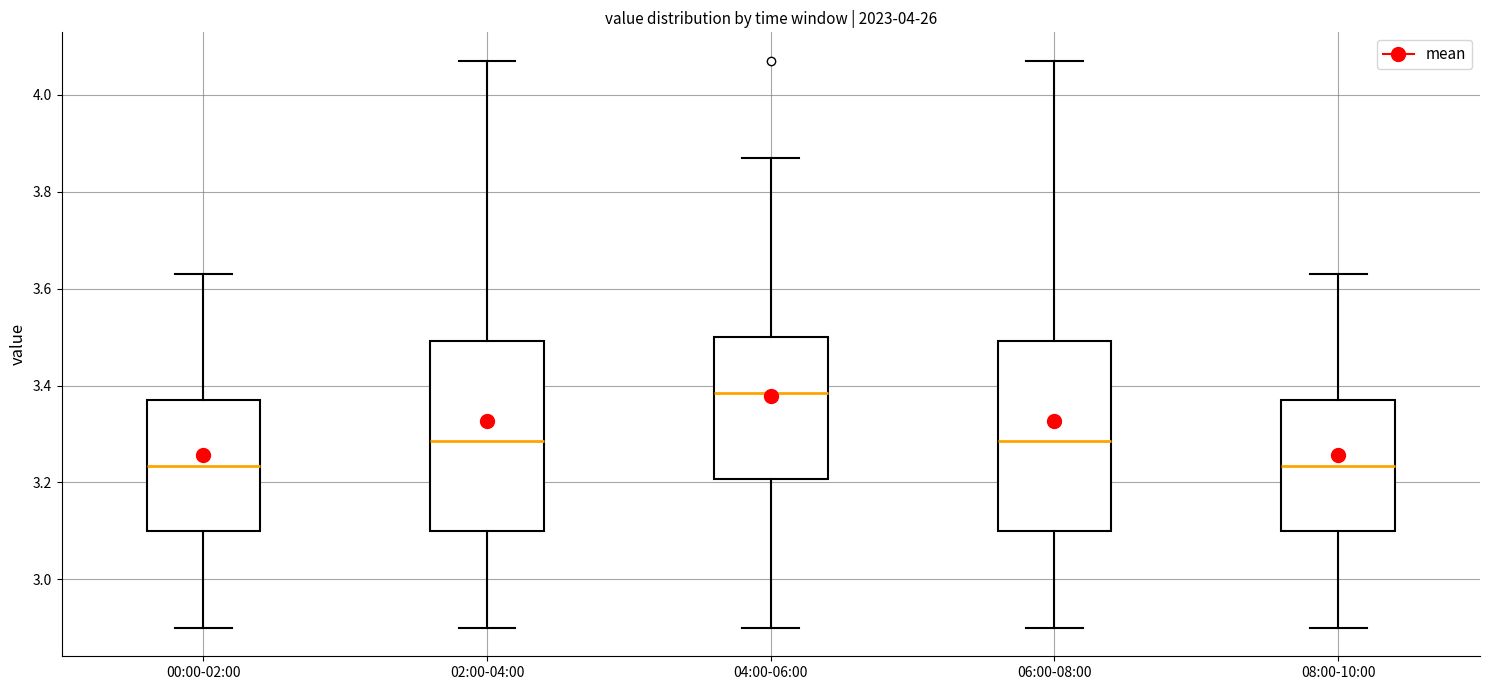

Reading left to right, read every box against the y-axis: the position of its median line, the range the box covers, and the ends of its whiskers. The values are not printed on the chart, so give them approximately, as read against the axis.

00:00-02:00: median 3.24, box 3.10 to 3.38, whiskers 2.90 to 3.64
02:00-04:00: median 3.28, box 3.10 to 3.50, whiskers 2.90 to 4.08
04:00-06:00: median 3.38, box 3.20 to 3.50, whiskers 2.90 to 3.88
06:00-08:00: median 3.28, box 3.10 to 3.50, whiskers 2.90 to 4.08
08:00-10:00: median 3.24, box 3.10 to 3.38, whiskers 2.90 to 3.64